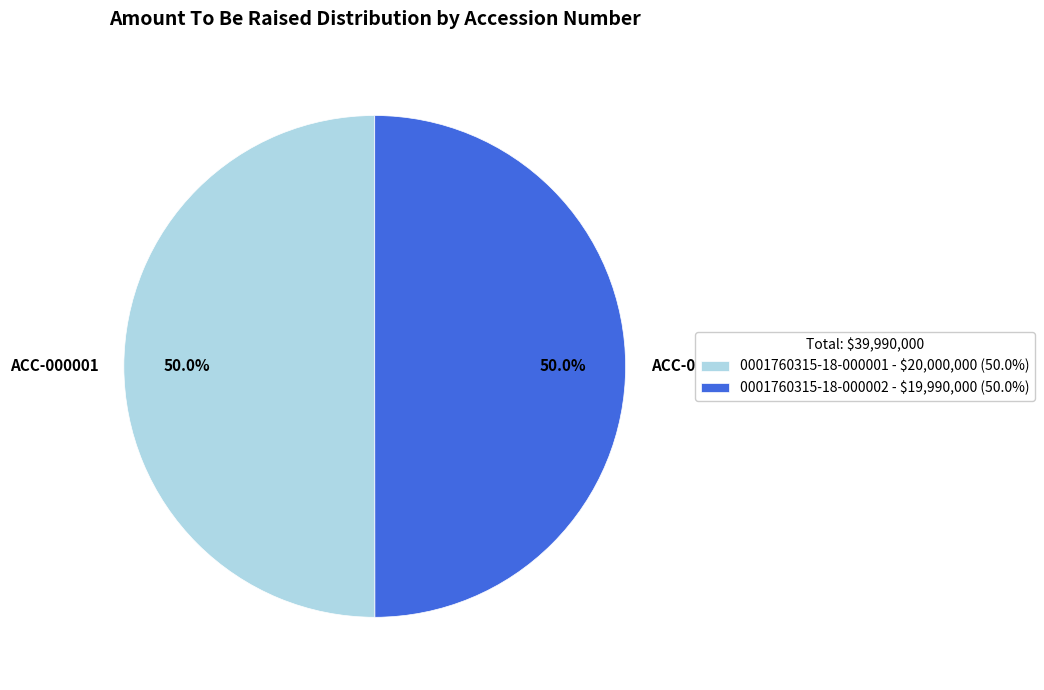

Is it true that 0001760315-18-000002 is 50% of the pie?

True